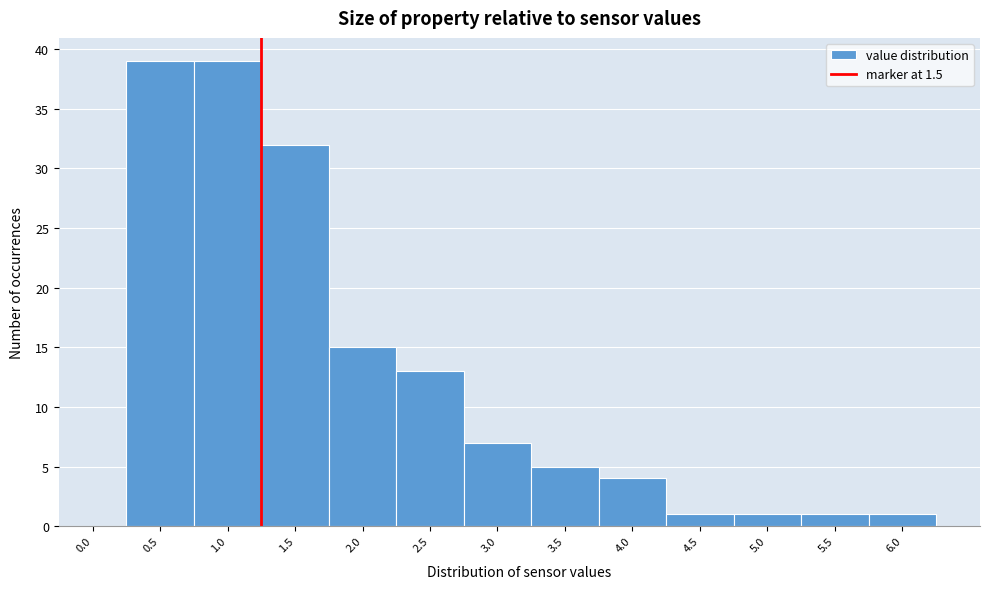

Reading left to right, what are all the values shown in this chart?

0.0=0	0.5=39	1.0=39	1.5=32	2.0=15	2.5=13	3.0=7	3.5=5	4.0=4	4.5=1	5.0=1	5.5=1	6.0=1